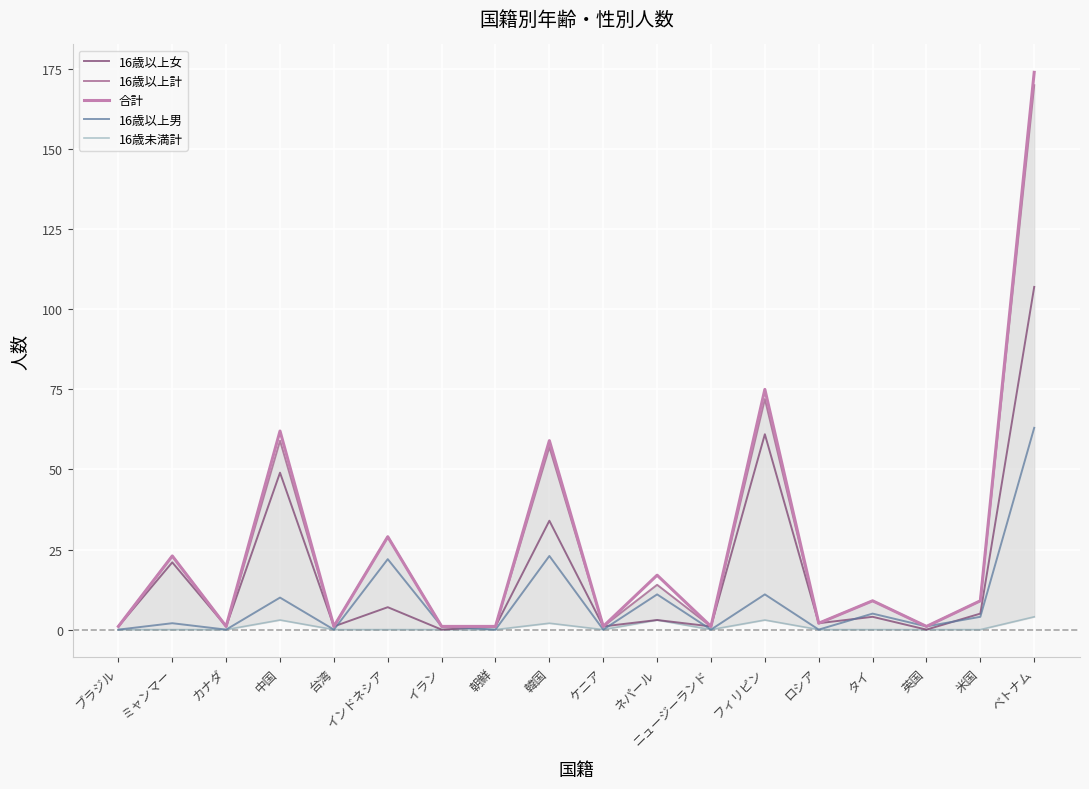

The value of 16歳以上女 at 台湾 is 1. True or false?

True